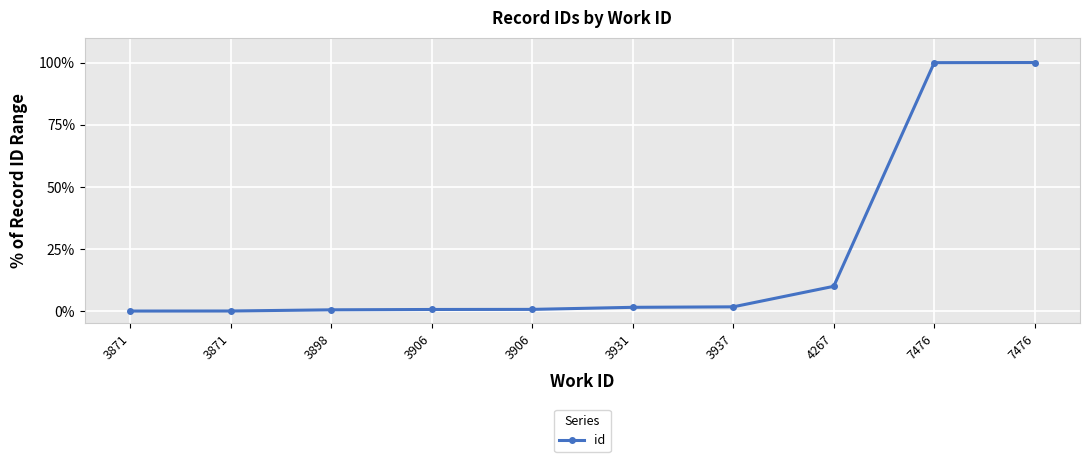

How many distinct data groups are displayed?

1